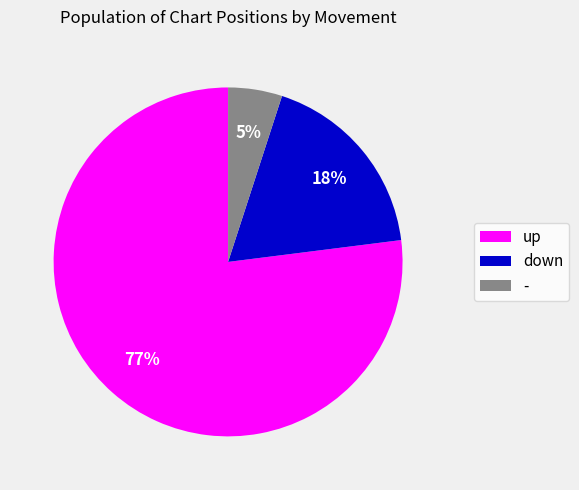

Which has a higher value, up or down?

up